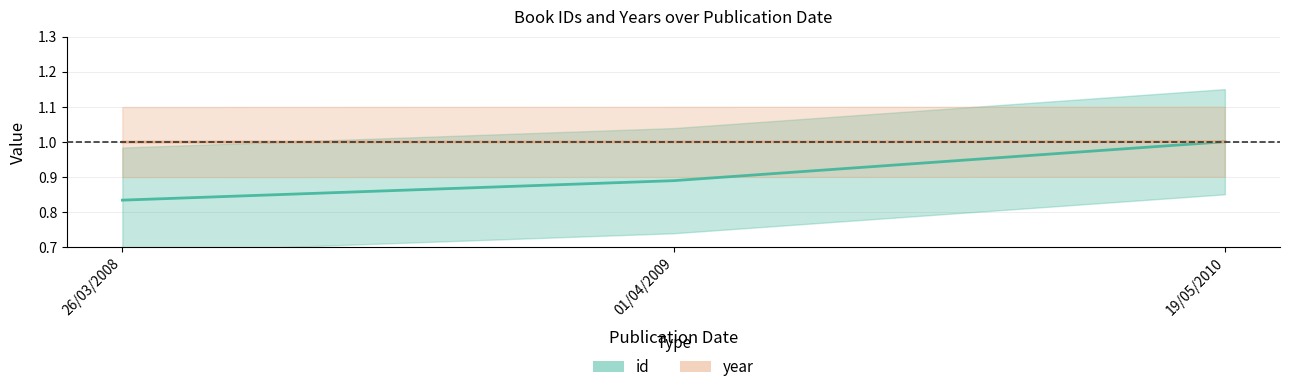

What is the sum of all year values?

3.0